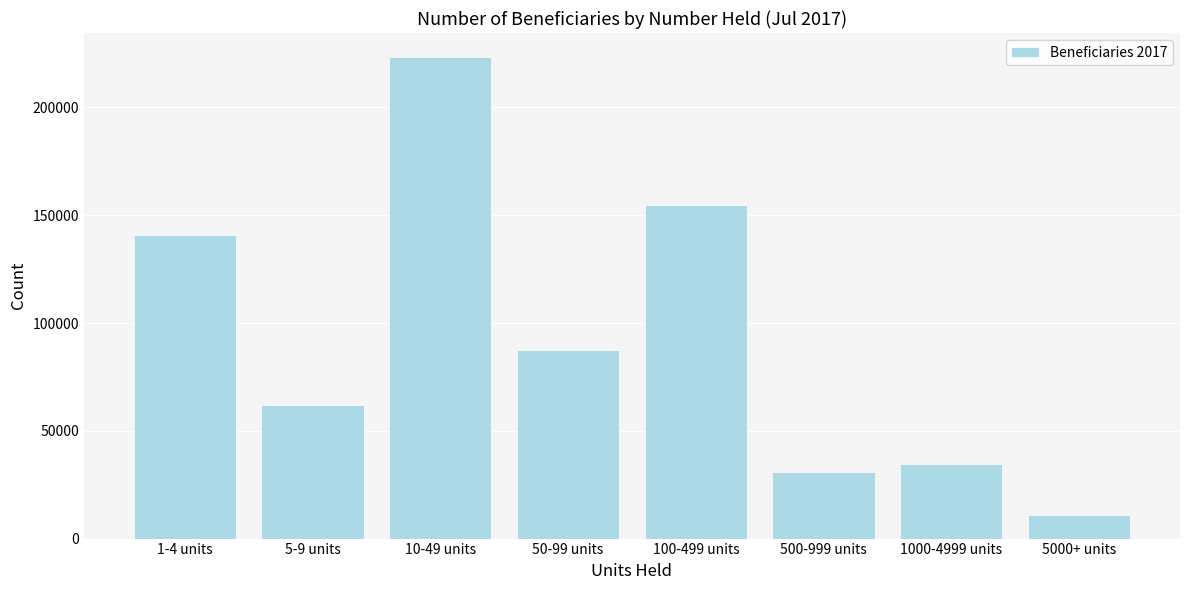

Reading left to right, extract all data points from this chart.

1-4 units=140646	5-9 units=61828	10-49 units=223355	50-99 units=87393	100-499 units=154549	500-999 units=31116	1000-4999 units=34633	5000+ units=10805